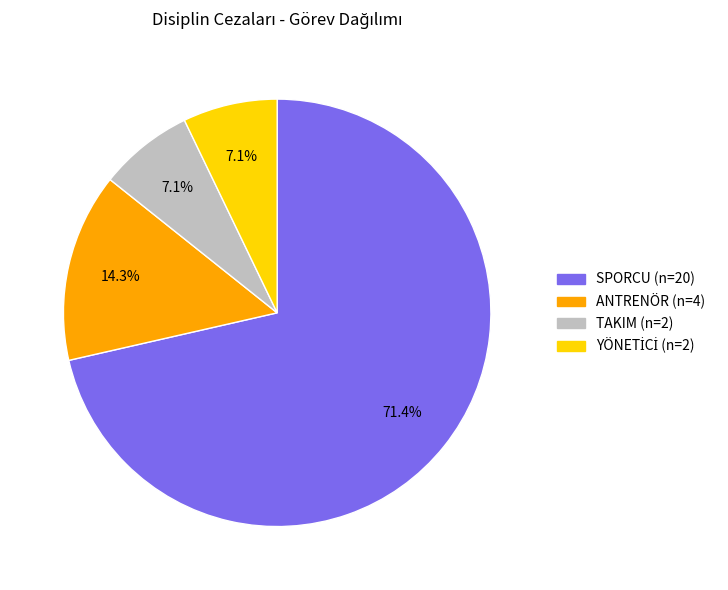

Which category has the biggest portion of the pie?

SPORCU